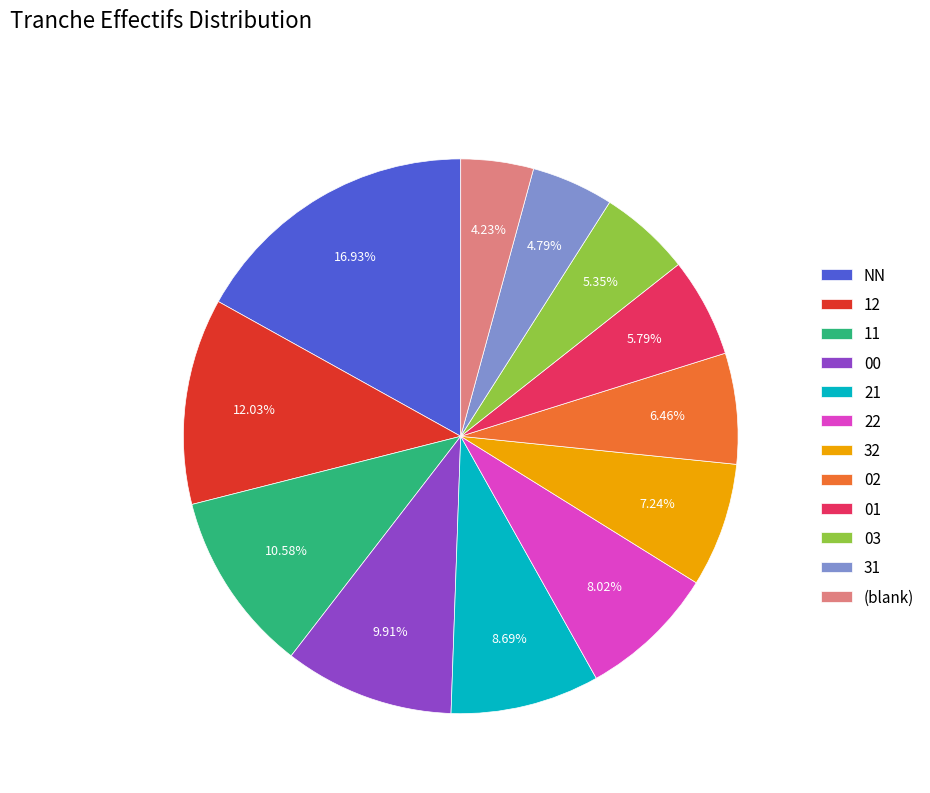

What is the largest slice in the pie chart?

NN